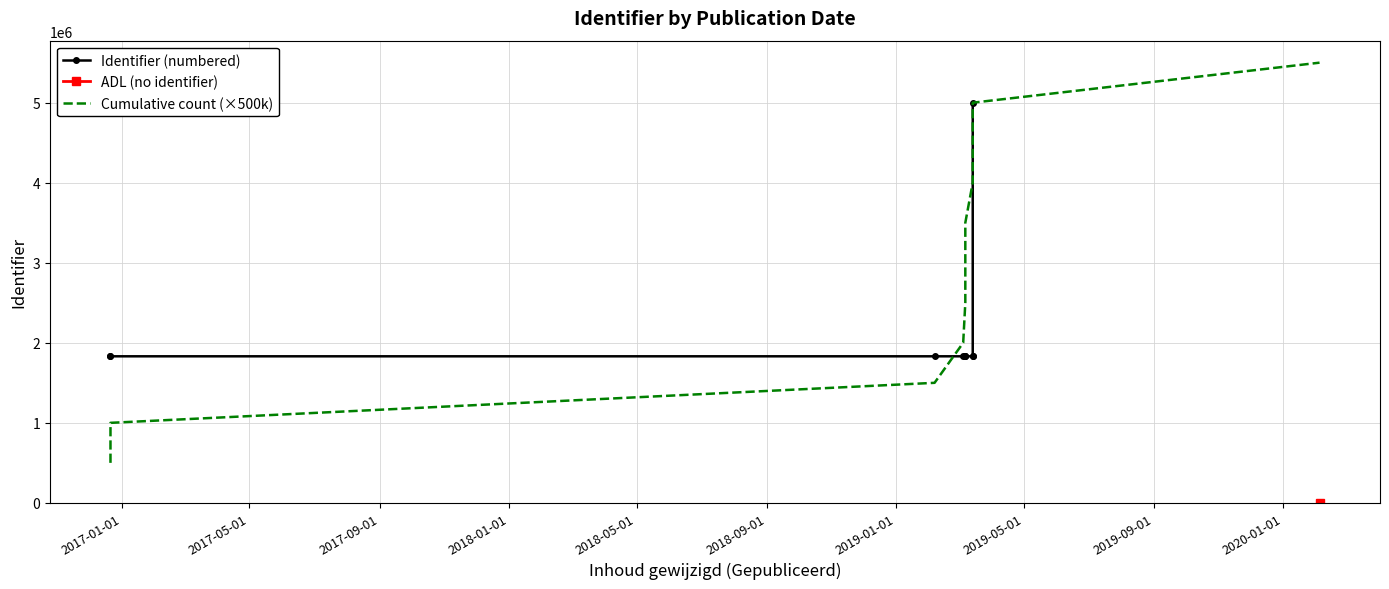

How many values exceed 1831274?

5